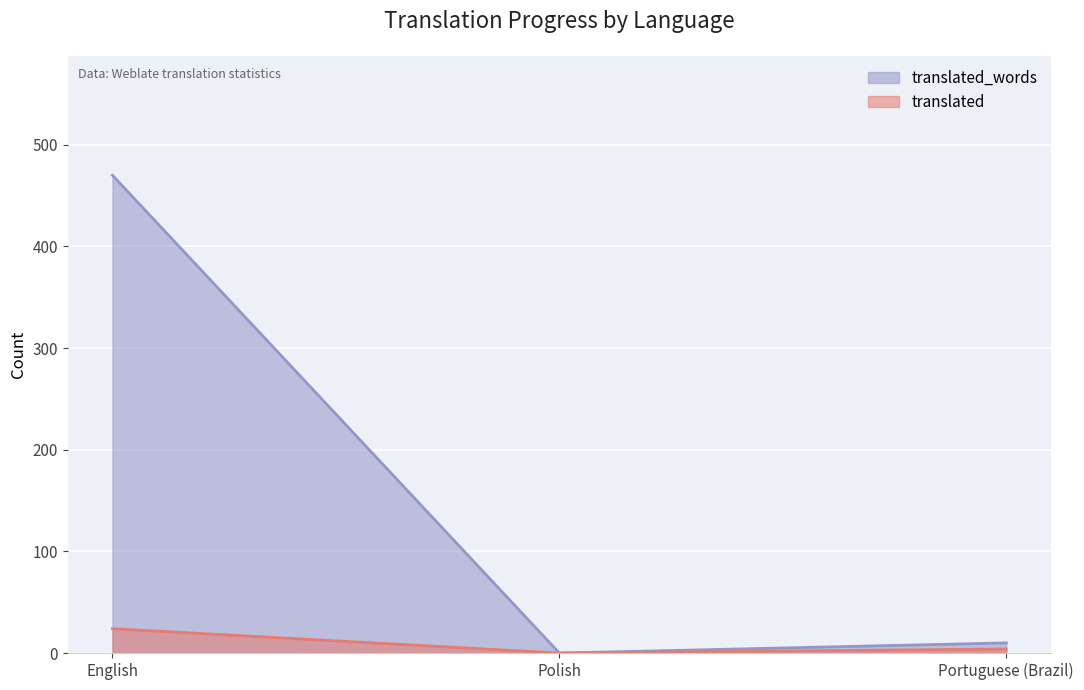

Where does the translated series first go above 4?

English